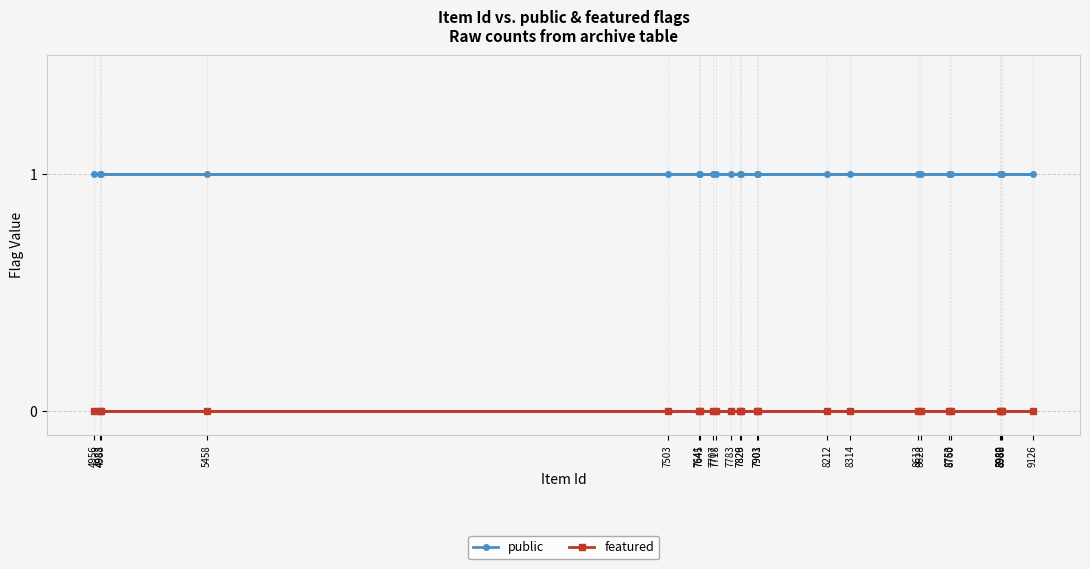

Count the number of data series in this chart.

2